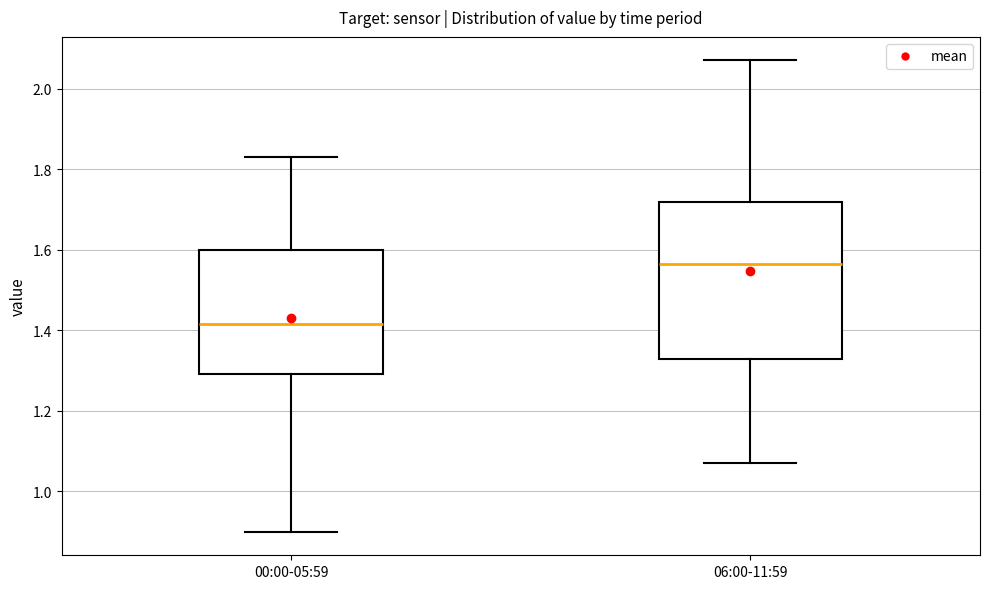

Reading left to right, transcribe this box plot: for each box, give where its median line is, the range the box spans, and where its two whiskers end, as read against the y-axis. The values are not printed on the chart, so give them approximately, as read against the axis.

00:00-05:59: median 1.42, box 1.30 to 1.60, whiskers 0.90 to 1.84
06:00-11:59: median 1.56, box 1.34 to 1.72, whiskers 1.08 to 2.08